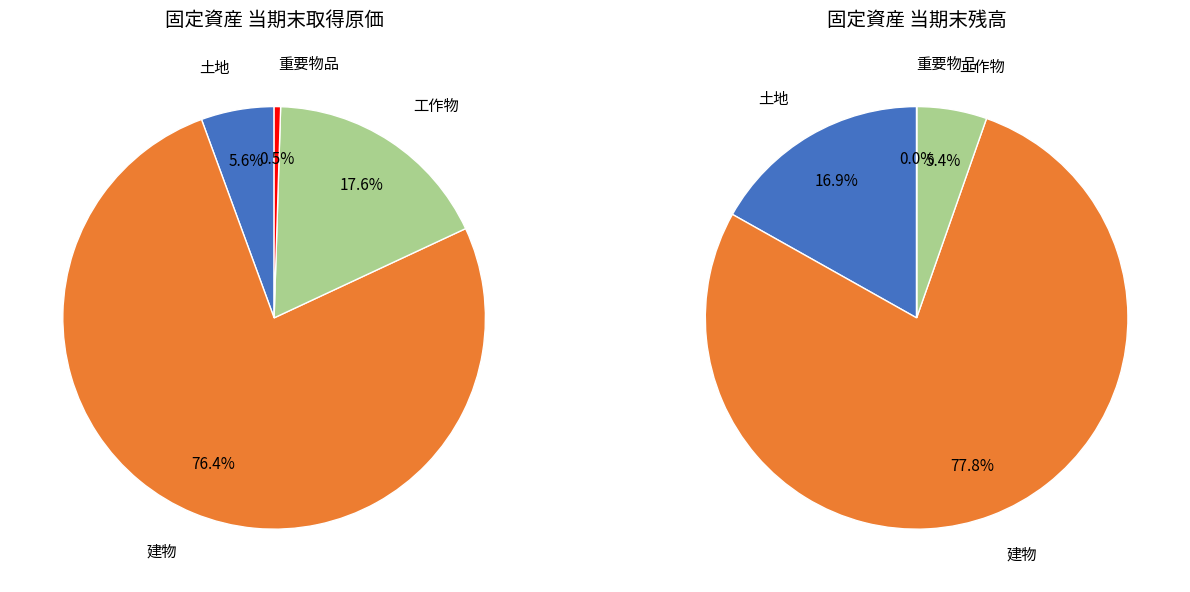

Combined, do 工作物 and 土地 account for over 50%?

No